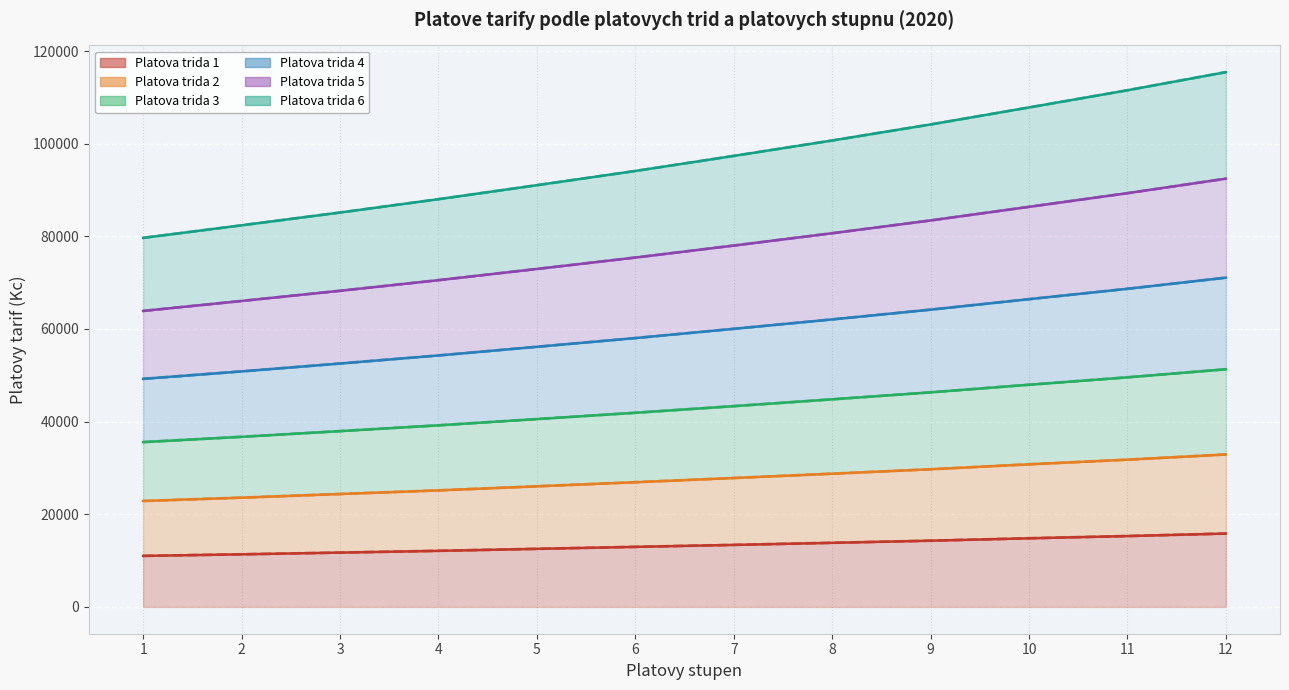

Is the value of Platova trida 6 at 8 greater than the value of Platova trida 5 at 2?

Yes